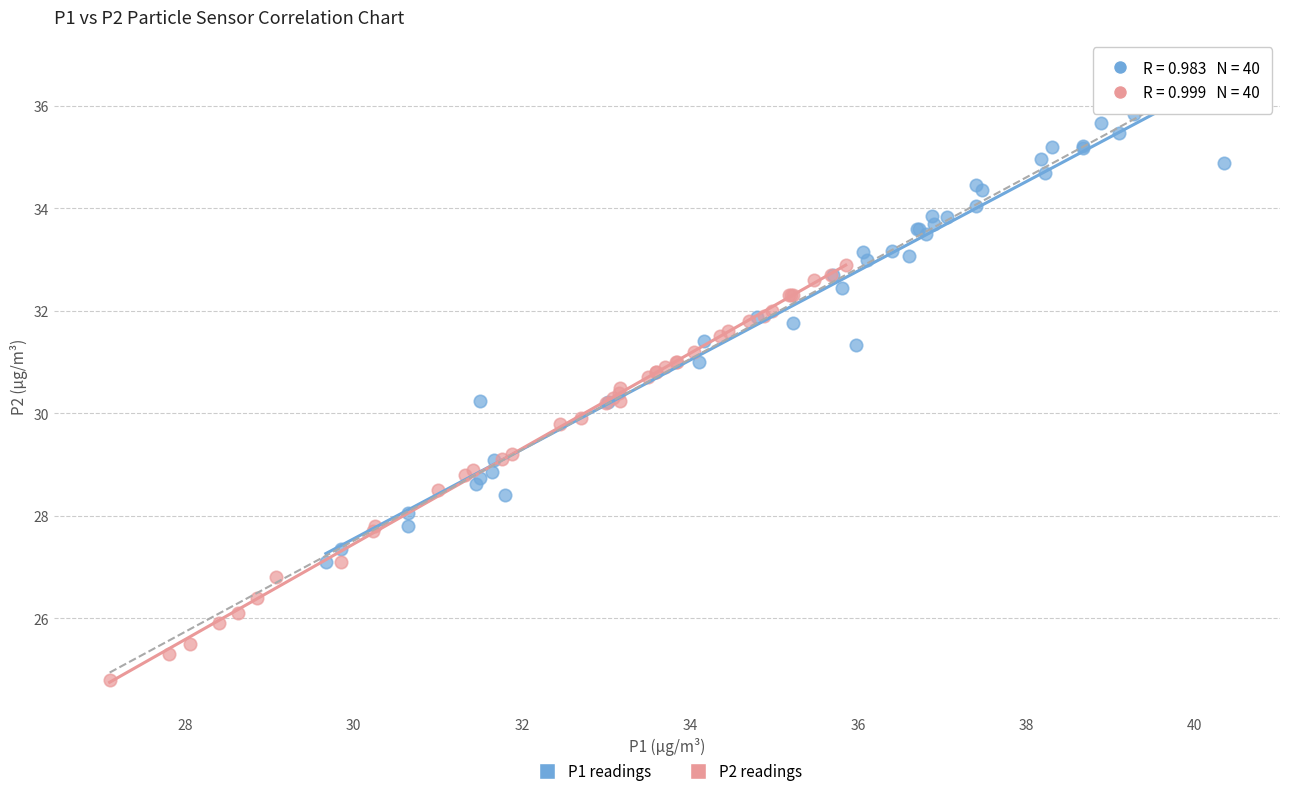

Which series contains the lowest Y value?

P2 readings